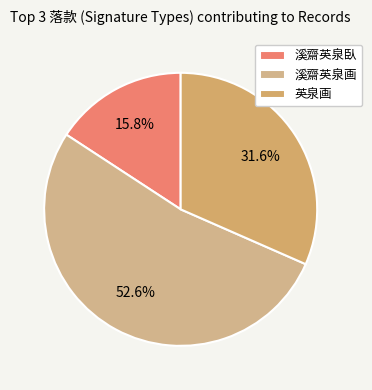

Which slice represents more than half of the pie?

溪齋英泉画